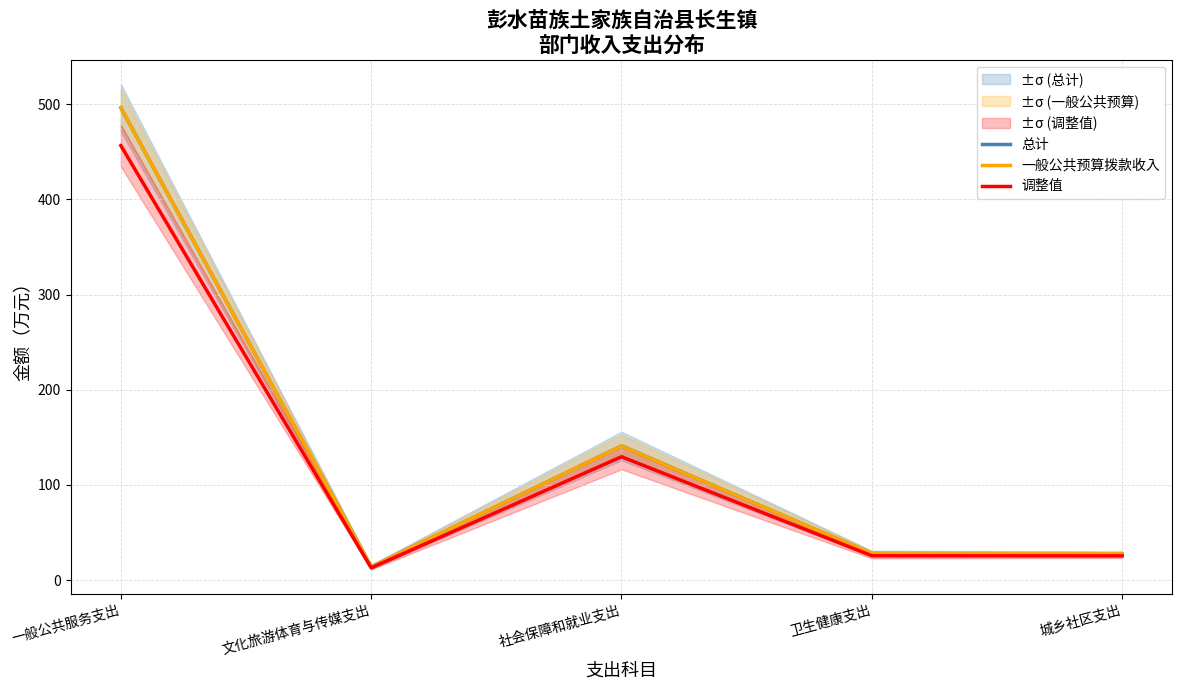

Is the value of 一般公共预算拨款收入 at 一般公共服务支出 greater than the value of 调整值 at 文化旅游体育与传媒支出?

Yes